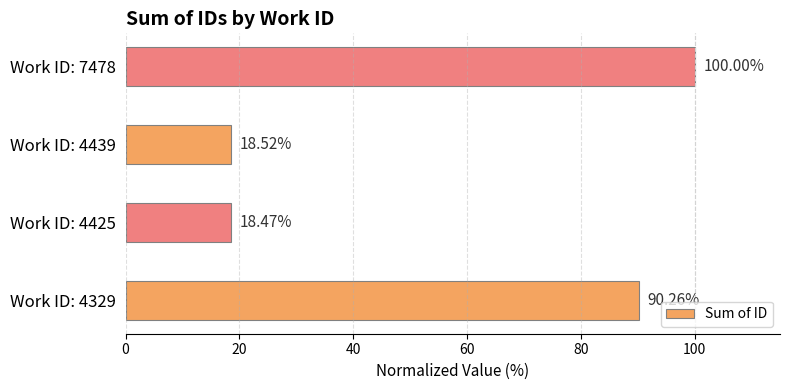

Are the bars grouped side by side (vs. stacked)?

No